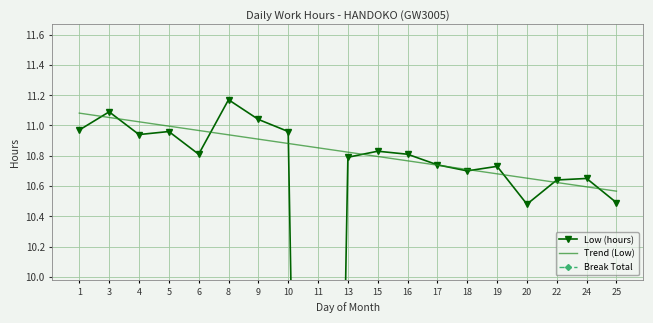

True or false: Break Total and Trend (Low) intersect in this chart.

False